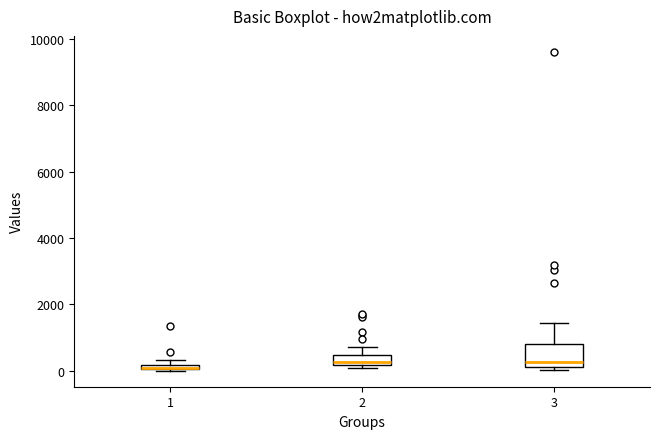

Which box is the tallest, from its lower edge to its upper edge?

3